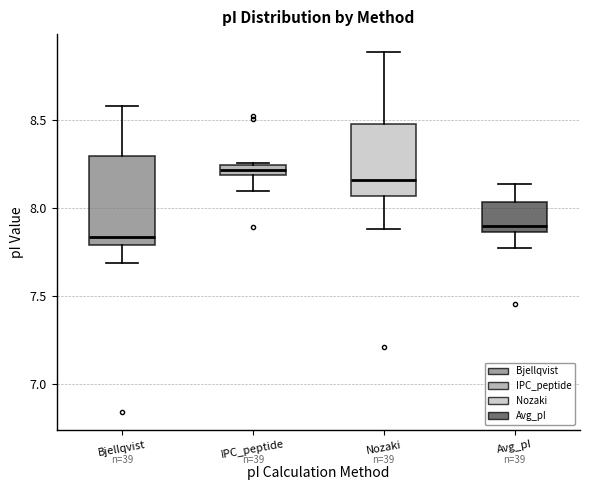

Which box has the highest median line?

IPC_peptide